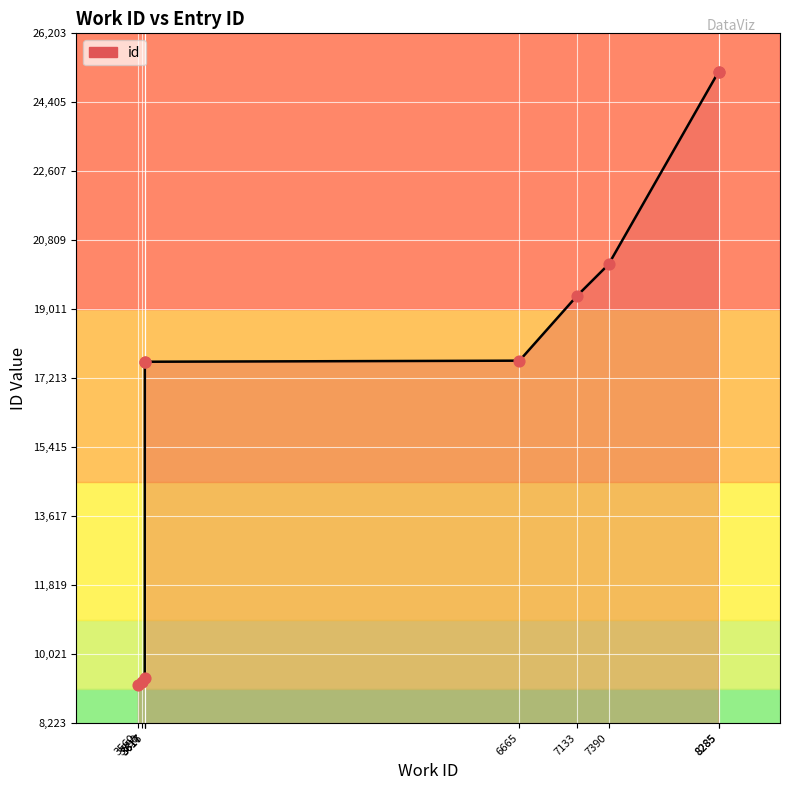

Which has a higher value, 6665 or 3617?

6665